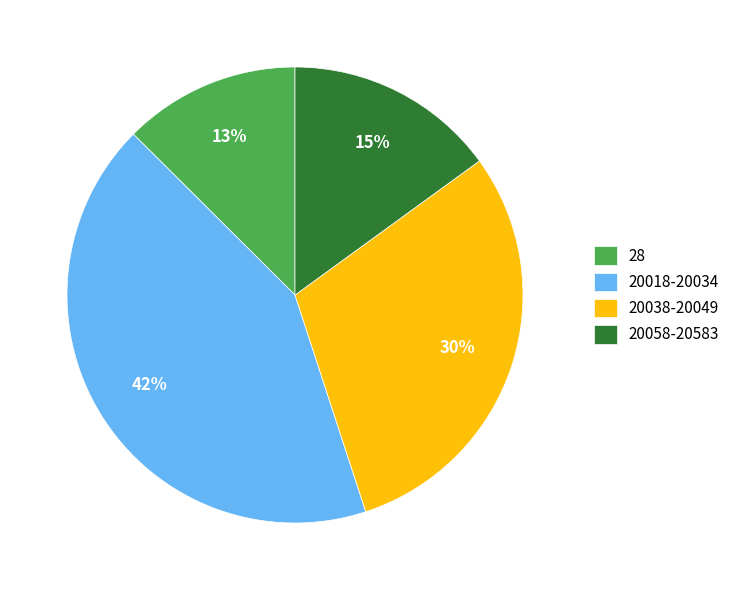

Count the number of slices in the pie.

4